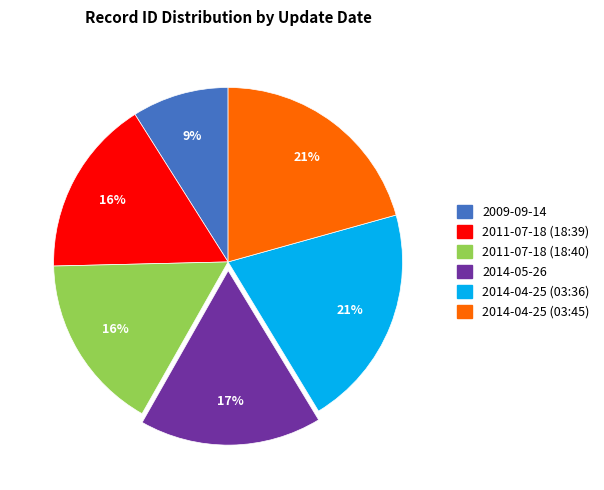

Is there a majority slice in this chart?

No